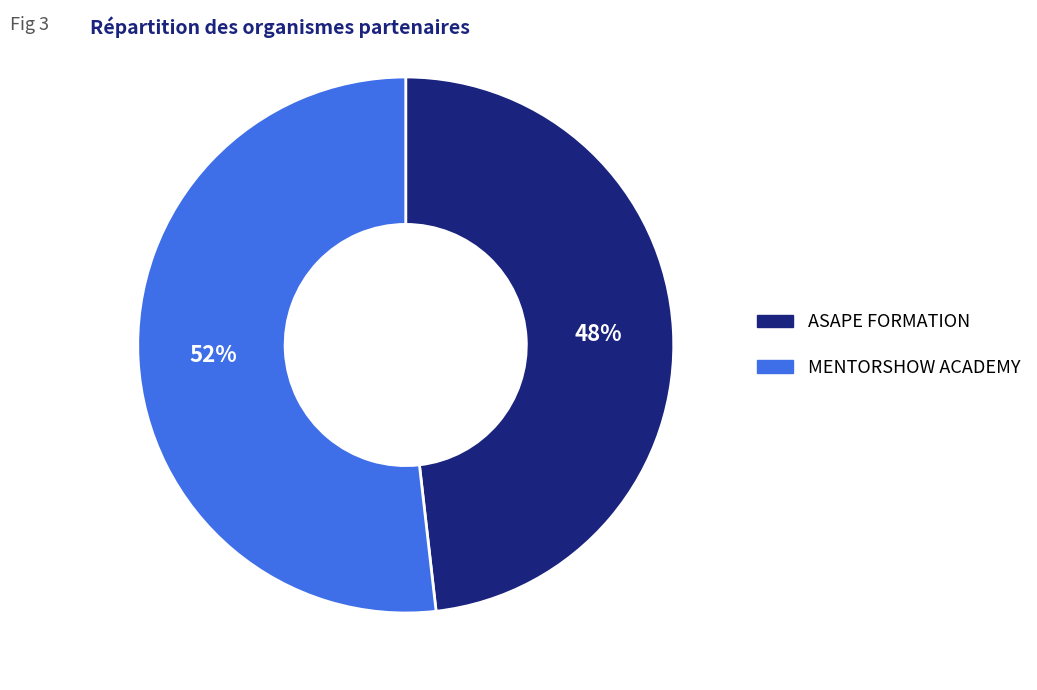

Which has a higher value, MENTORSHOW ACADEMY or ASAPE FORMATION?

MENTORSHOW ACADEMY